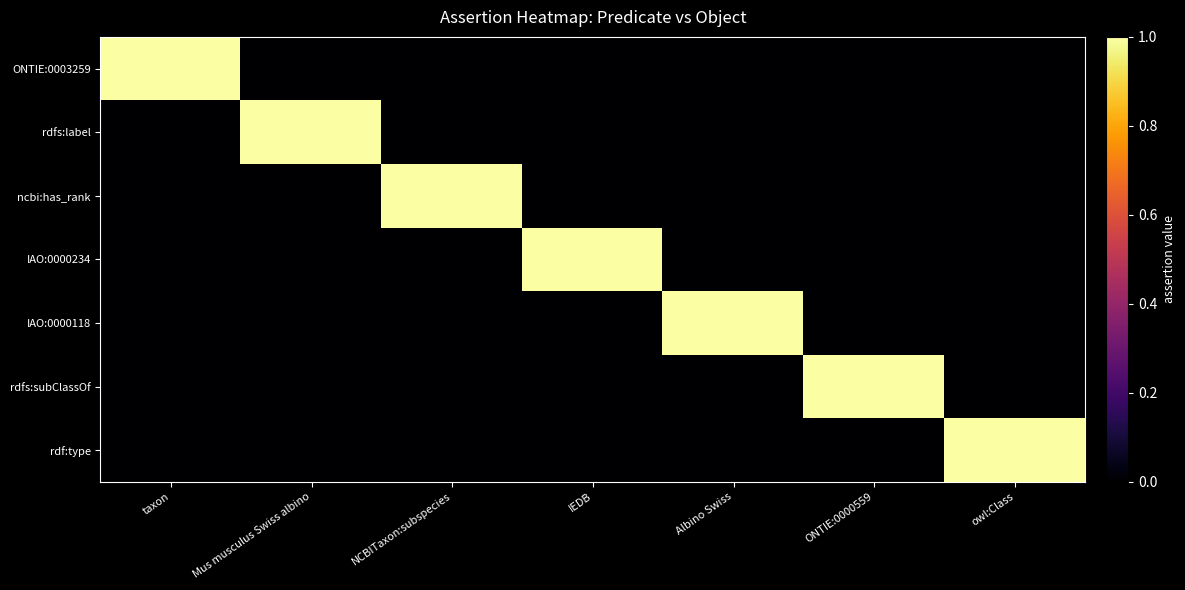

Reading left to right, transcribe all the data shown in this chart.

ONTIE:0003259: taxon=1	Mus musculus Swiss albino=0	NCBITaxon:subspecies=0	IEDB=0	Albino Swiss=0	ONTIE:0000559=0	owl:Class=0
rdfs:label: taxon=0	Mus musculus Swiss albino=1	NCBITaxon:subspecies=0	IEDB=0	Albino Swiss=0	ONTIE:0000559=0	owl:Class=0
ncbi:has_rank: taxon=0	Mus musculus Swiss albino=0	NCBITaxon:subspecies=1	IEDB=0	Albino Swiss=0	ONTIE:0000559=0	owl:Class=0
IAO:0000234: taxon=0	Mus musculus Swiss albino=0	NCBITaxon:subspecies=0	IEDB=1	Albino Swiss=0	ONTIE:0000559=0	owl:Class=0
IAO:0000118: taxon=0	Mus musculus Swiss albino=0	NCBITaxon:subspecies=0	IEDB=0	Albino Swiss=1	ONTIE:0000559=0	owl:Class=0
rdfs:subClassOf: taxon=0	Mus musculus Swiss albino=0	NCBITaxon:subspecies=0	IEDB=0	Albino Swiss=0	ONTIE:0000559=1	owl:Class=0
rdf:type: taxon=0	Mus musculus Swiss albino=0	NCBITaxon:subspecies=0	IEDB=0	Albino Swiss=0	ONTIE:0000559=0	owl:Class=1